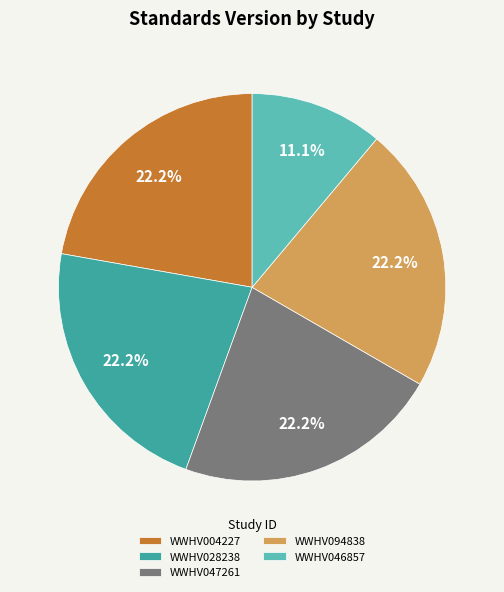

To the nearest percent, what percentage of the pie is WWHV094838?

22%